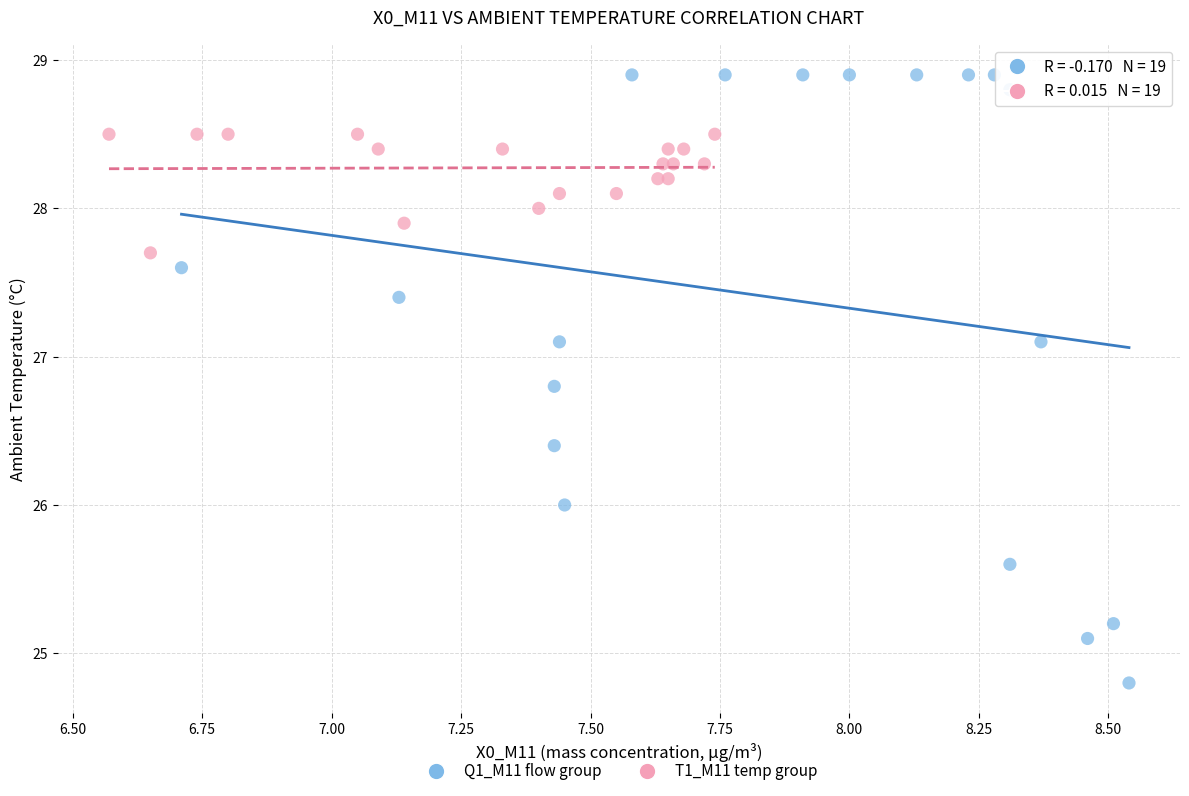

Which series reaches the minimum Y coordinate?

Q1_M11 flow group